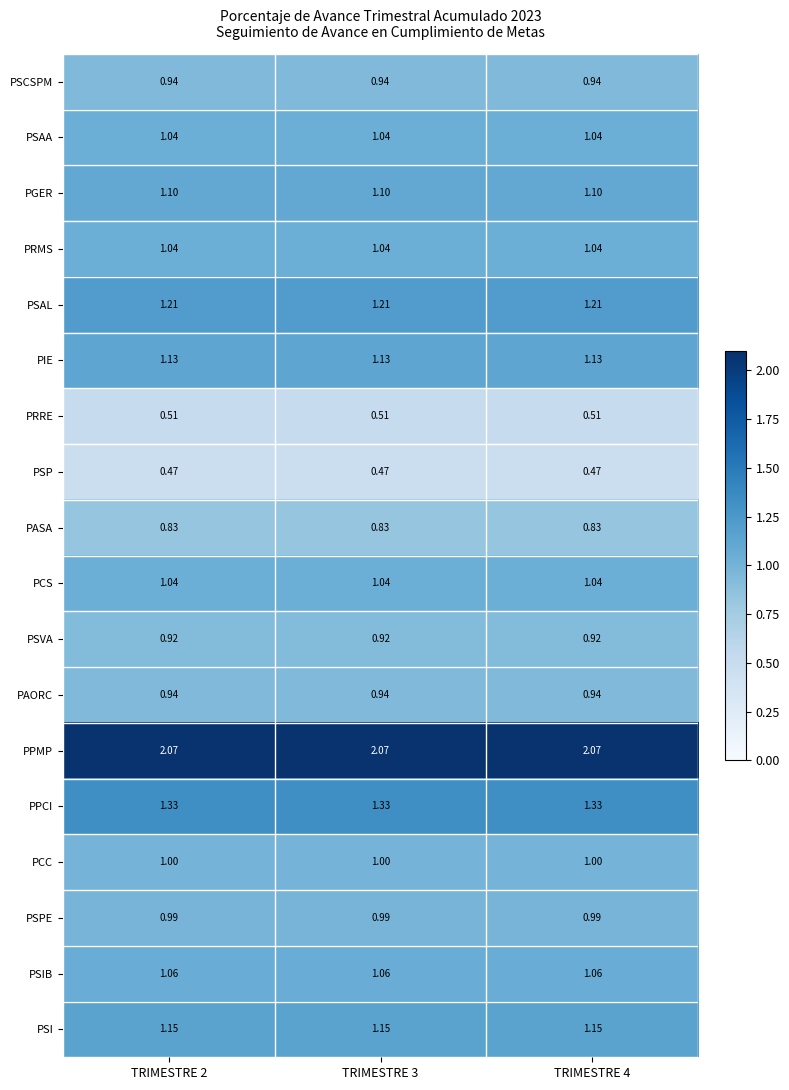

Which series has the largest total across all categories?

PPMP